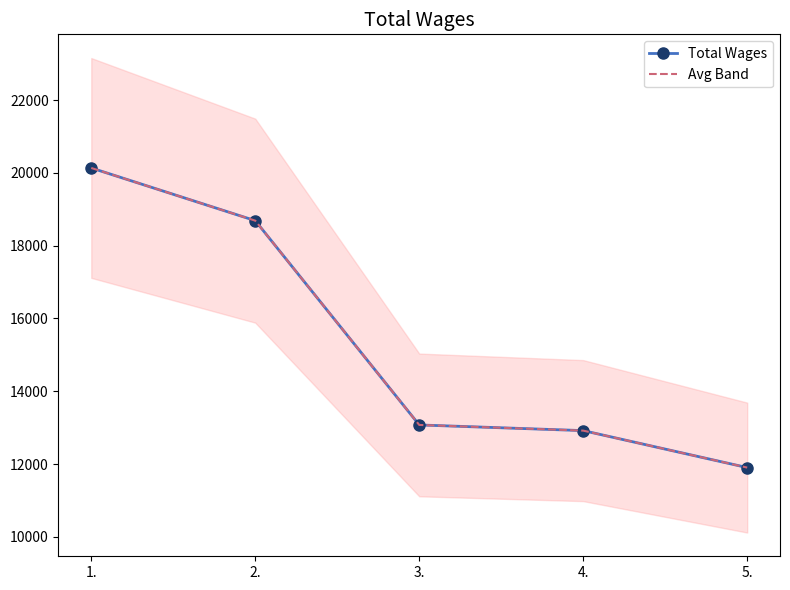

Between 4. and 3., which is larger?

3.